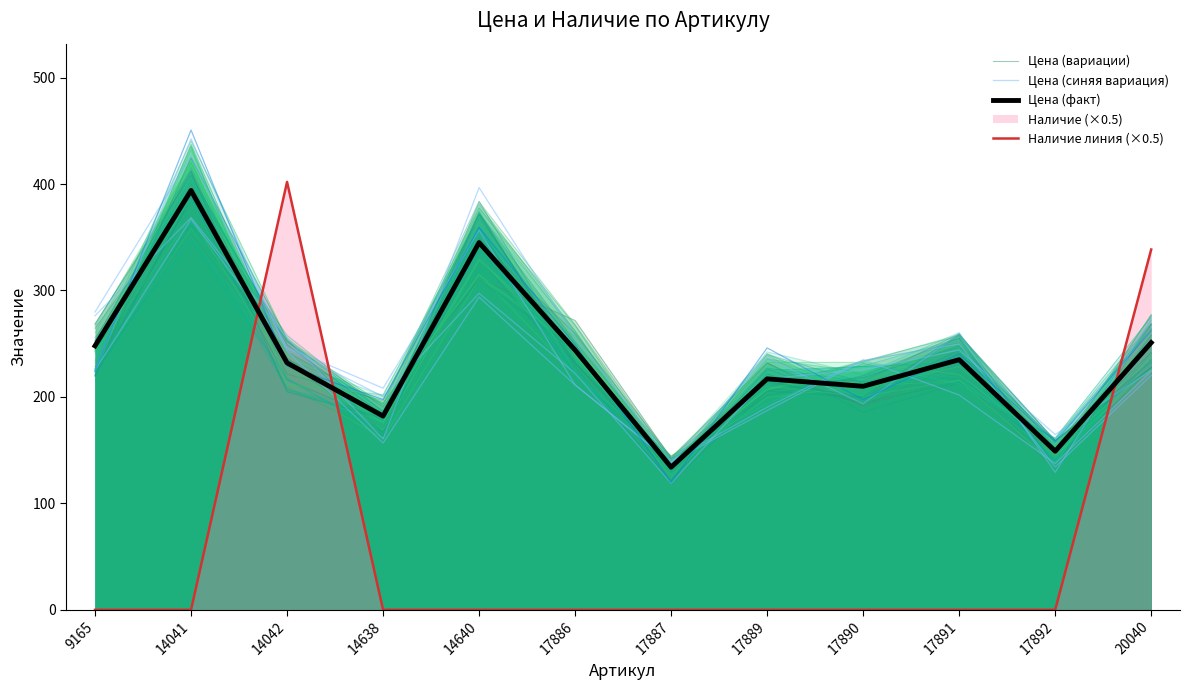

Reading left to right, list all the values displayed in this chart.

Цена (вариации): 9165=264.3	14041=388.2	14042=252.0	14638=190.6	14640=311.4	17886=271.9	17887=142.4	17889=231.9	17890=191.3	17891=232.2	17892=144.4	20040=276.7
Цена (синяя вариация): 9165=276.2	14041=368.5	14042=255.4	14638=160.5	14640=396.7	17886=256.1	17887=140.0	17889=190.3	17890=235.0	17891=201.8	17892=137.4	20040=224.1
Цена (факт): 9165=248.0	14041=394.0	14042=232.0	14638=182.0	14640=345.0	17886=244.0	17887=134.0	17889=217.0	17890=210.0	17891=235.0	17892=149.0	20040=251.0
Наличие линия (×0.5): 9165=0.0	14041=0.0	14042=402.0	14638=0.0	14640=0.0	17886=0.0	17887=0.0	17889=0.0	17890=0.0	17891=0.0	17892=0.0	20040=338.5